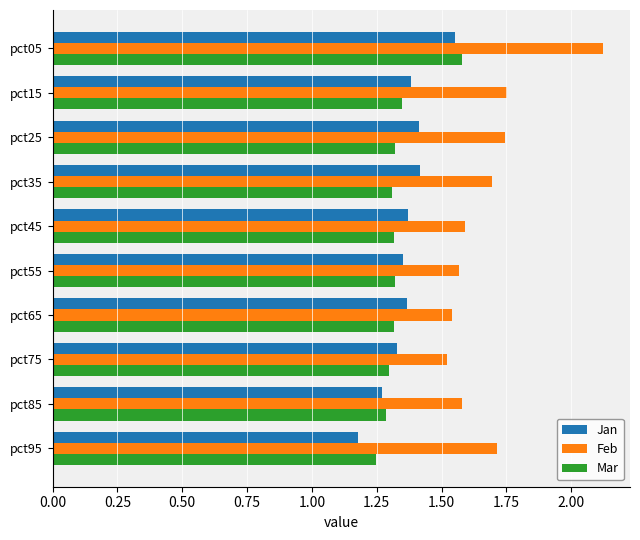

The value of Feb at pct05 is 2.9. True or false?

False